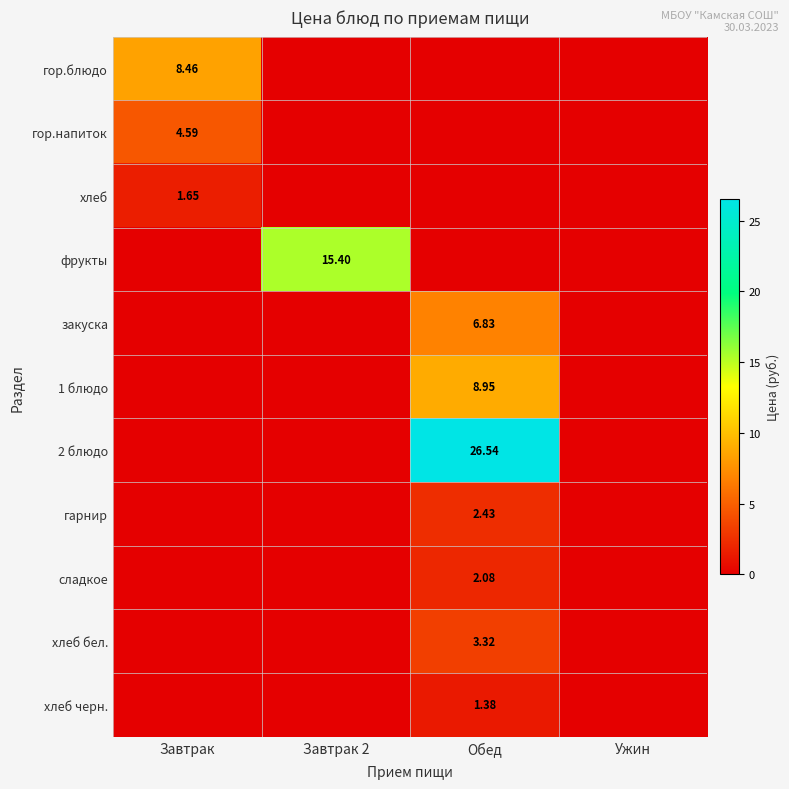

The закуска series shows 0.0 at Ужин. True or false?

True